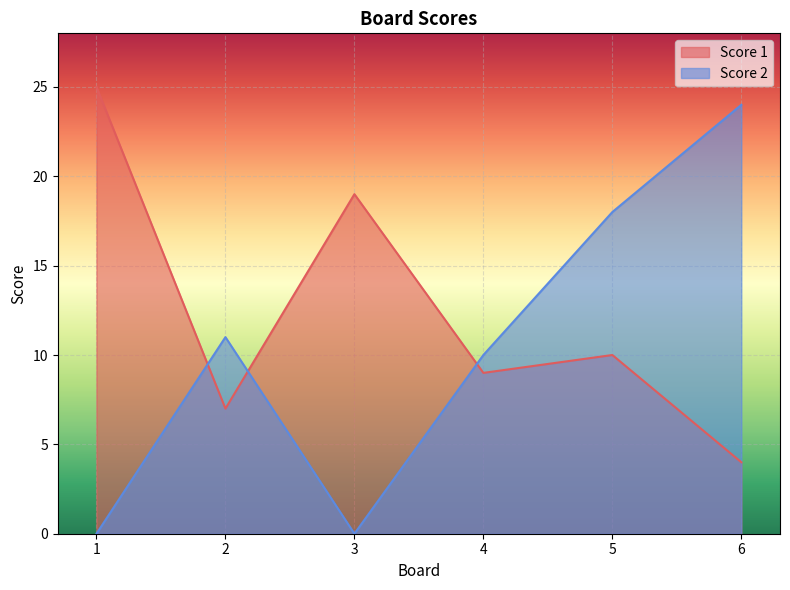

What is the highest value of the Score 2 series?

24